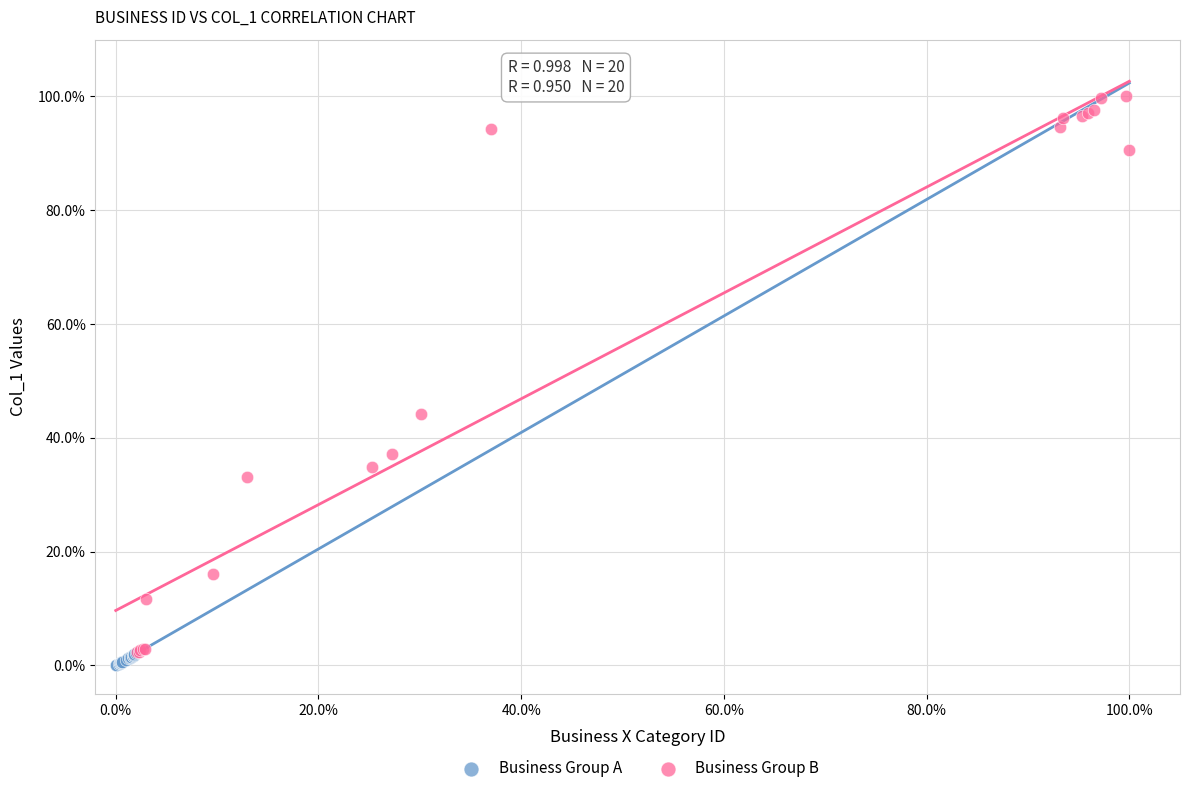

Which series reaches the maximum Y coordinate?

Business Group B